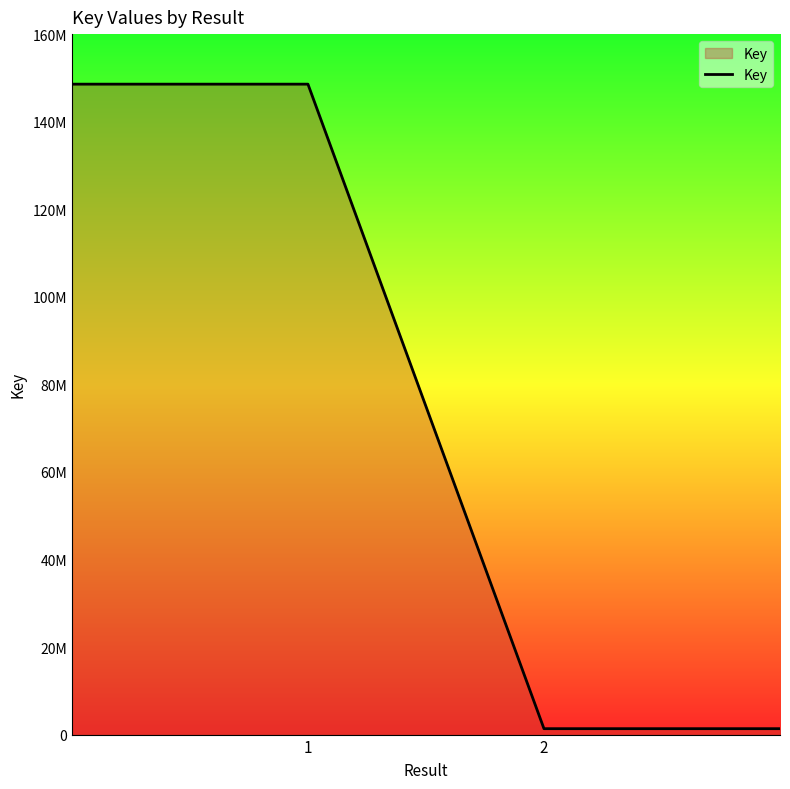

Does the chart have visible grid lines?

No